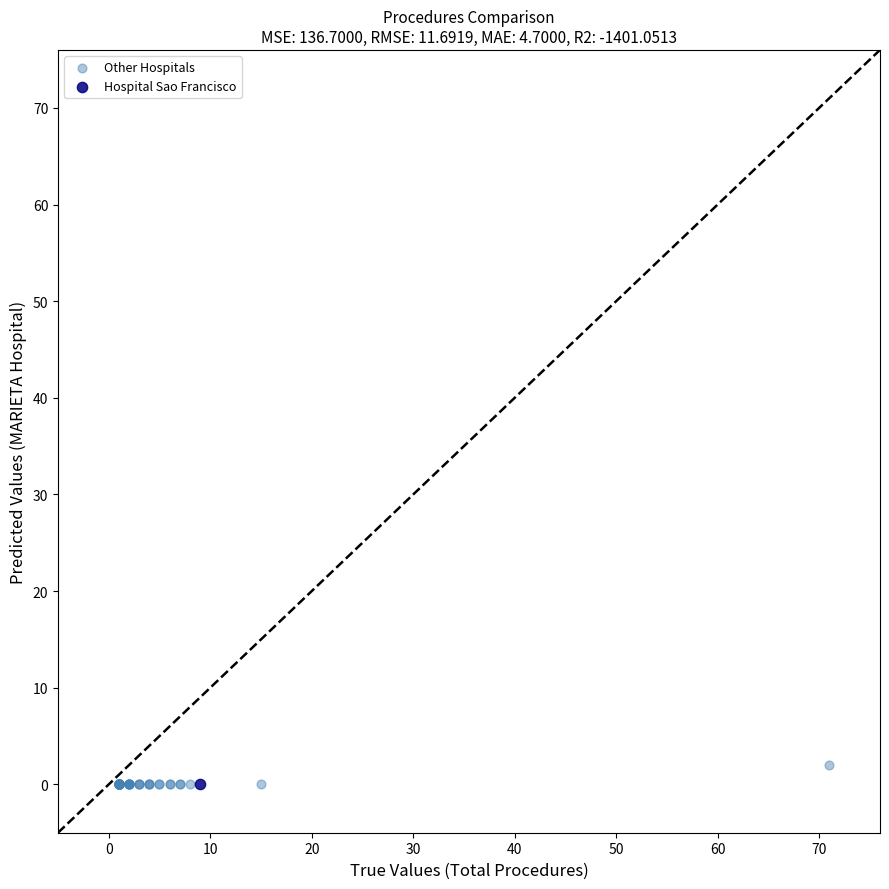

What are all the series names shown in the legend?

Other Hospitals, Hospital Sao Francisco